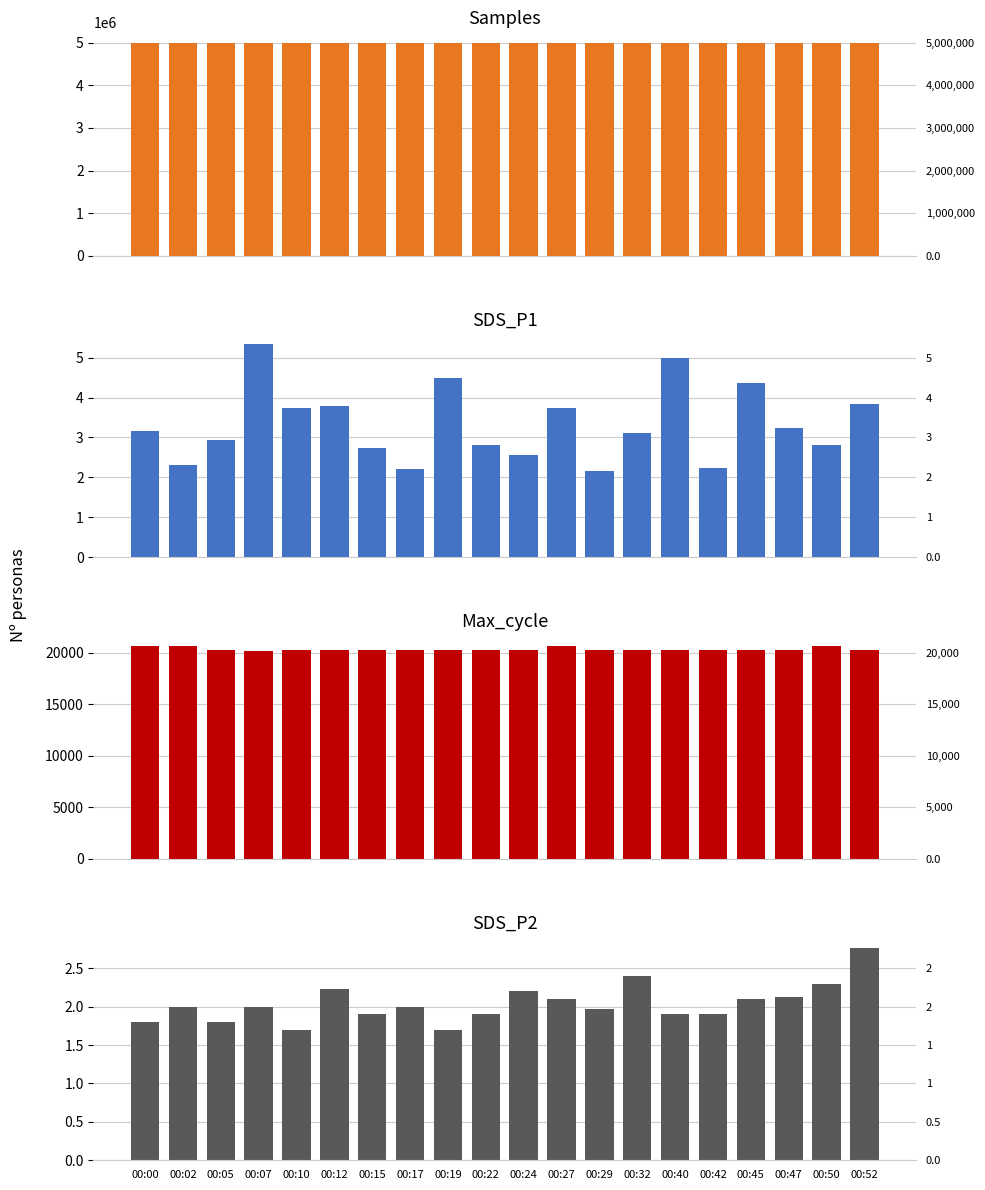

List the series in order of their peak value, highest first.

Samples, Max_cycle, SDS_P1, SDS_P2